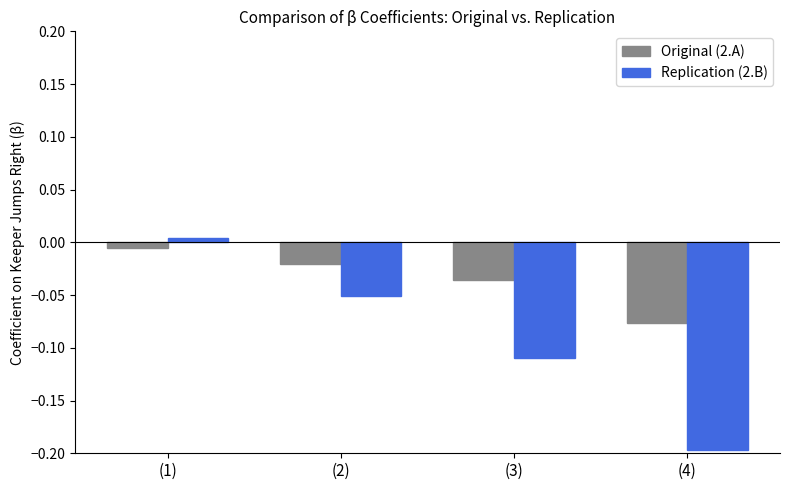

How many distinct data groups are displayed?

2